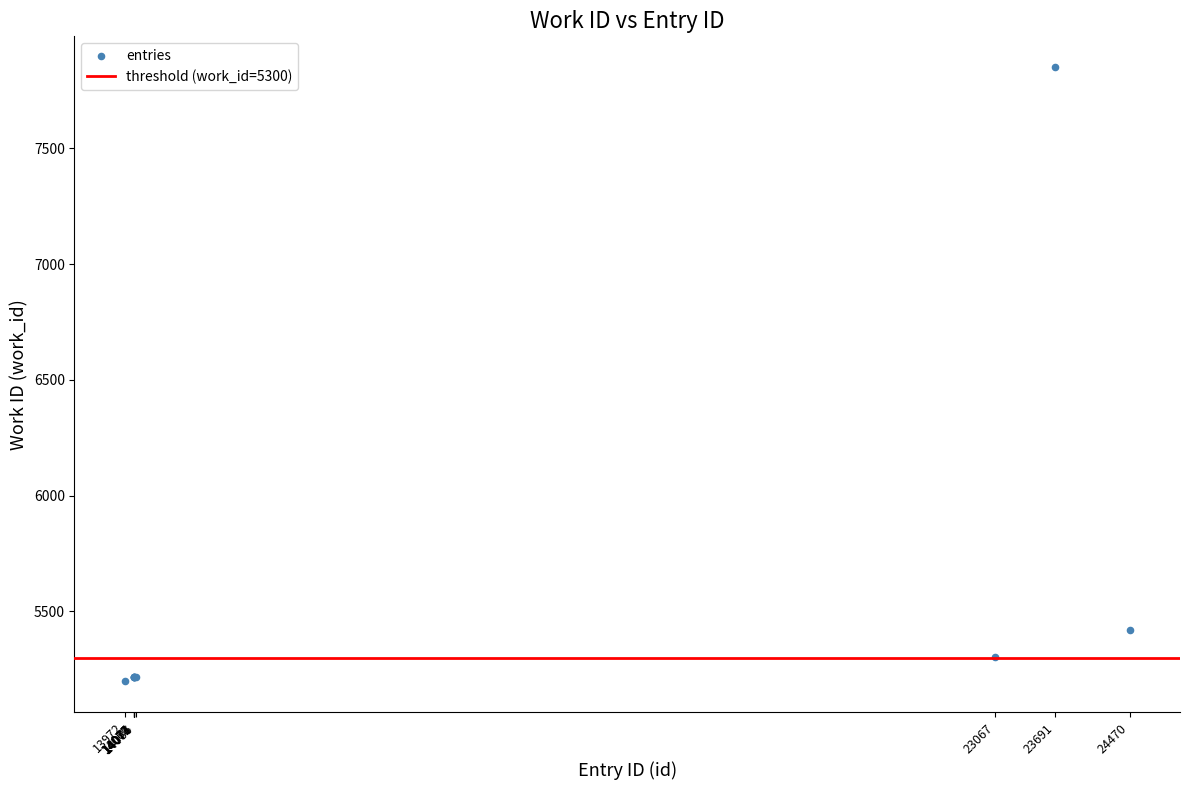

What Y value in the scatter plot is closest to 6524?

5418